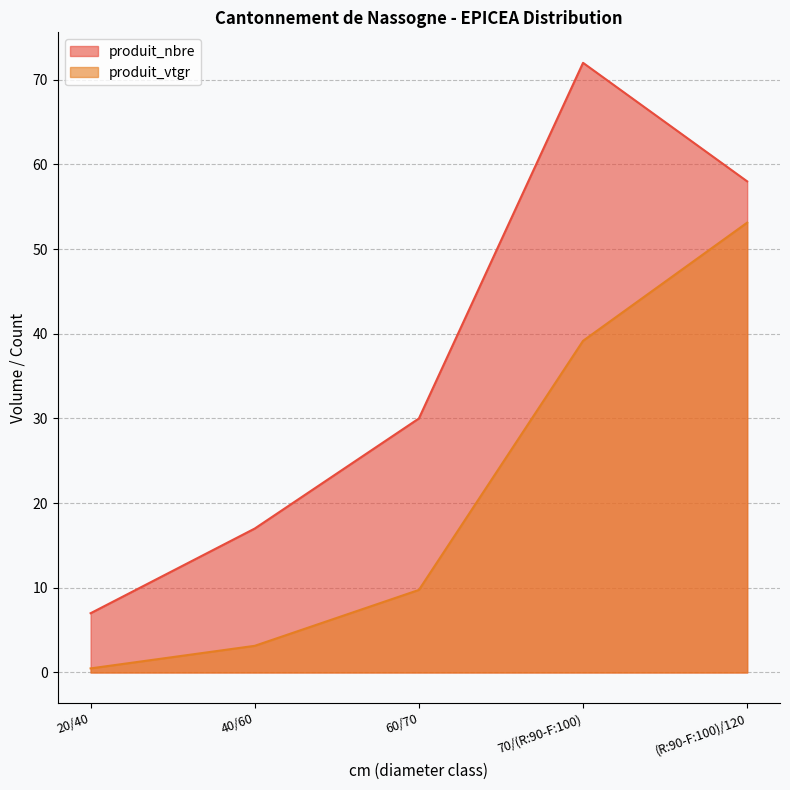

What is the lowest value of the produit_nbre series?

7.0